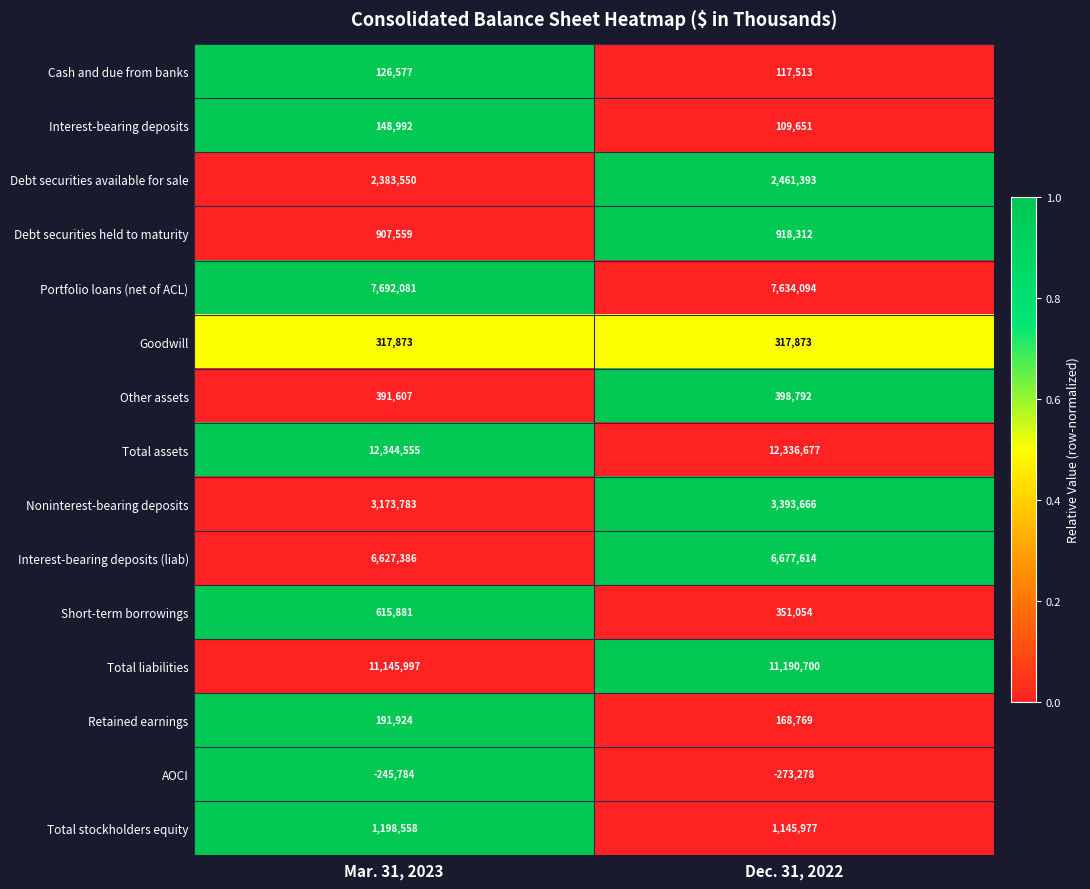

What is the difference between the maximum and minimum values in the Debt securities held to maturity series?

10753